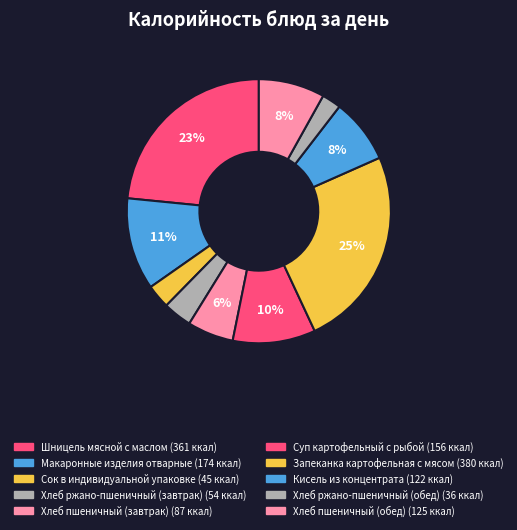

Is it true that Запеканка картофельная с мясом is 39% of the pie?

False